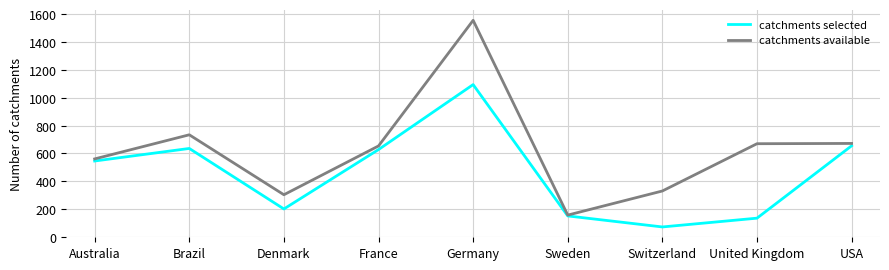

The value of catchments selected at France is 383. True or false?

False